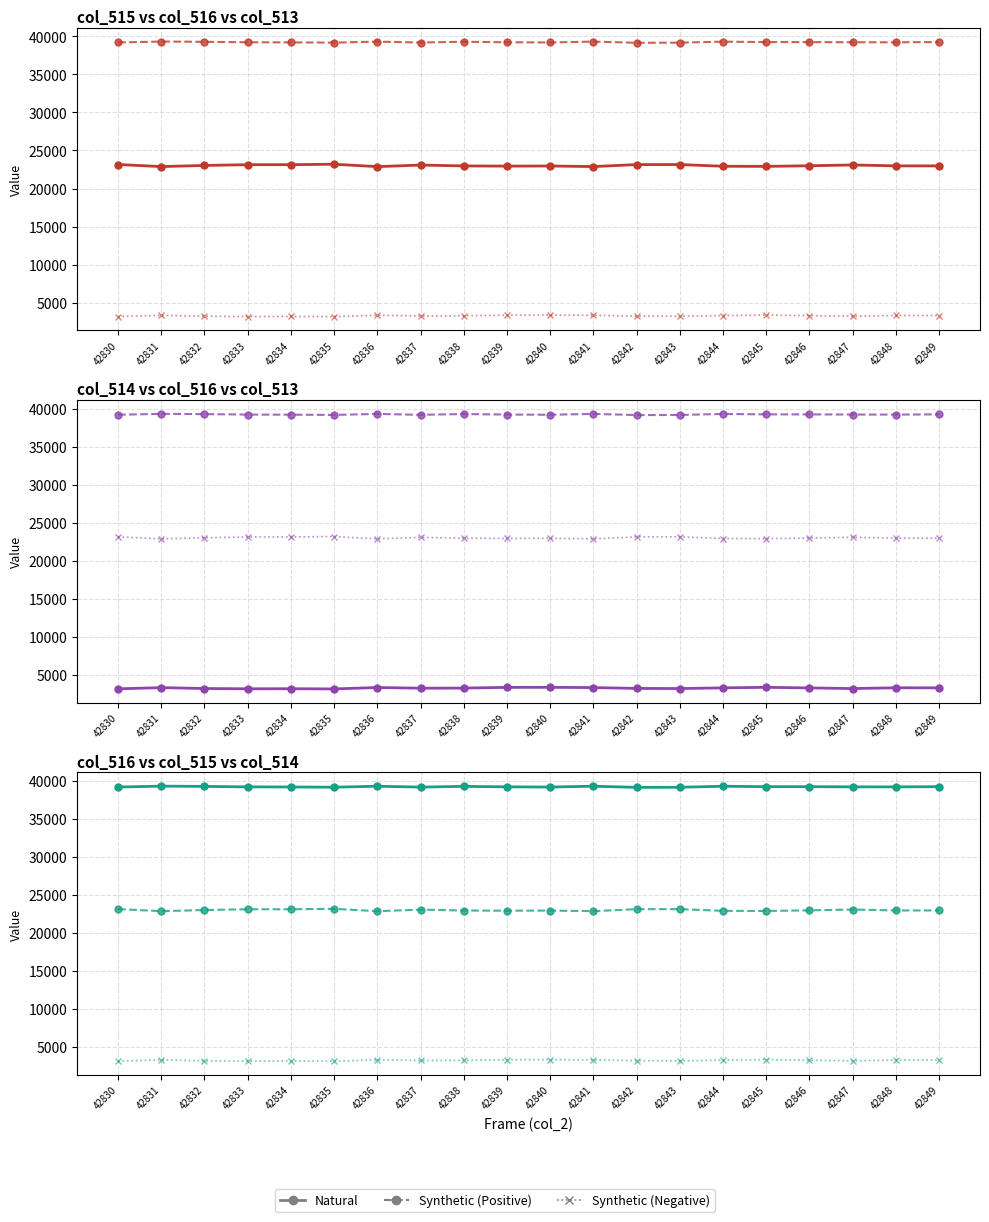

True or false: Synthetic (Negative) and Synthetic (Positive) cross at least once.

False